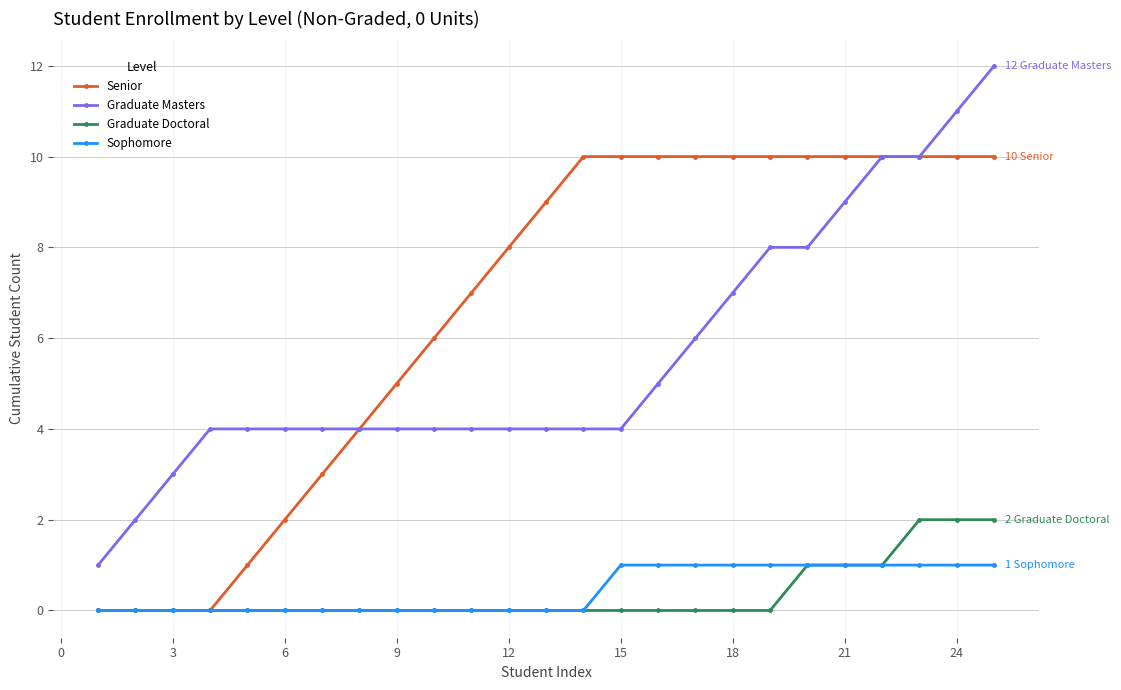

Which series has the largest total across all categories?

Senior